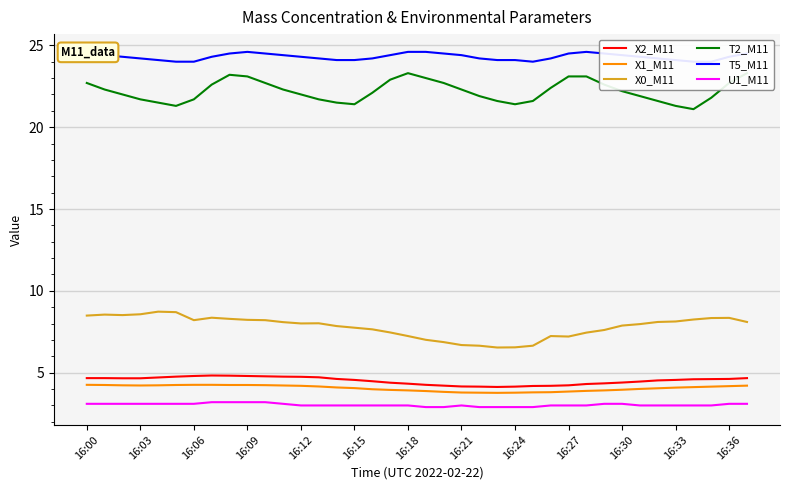

Which series has the widest spread of values?

T2_M11